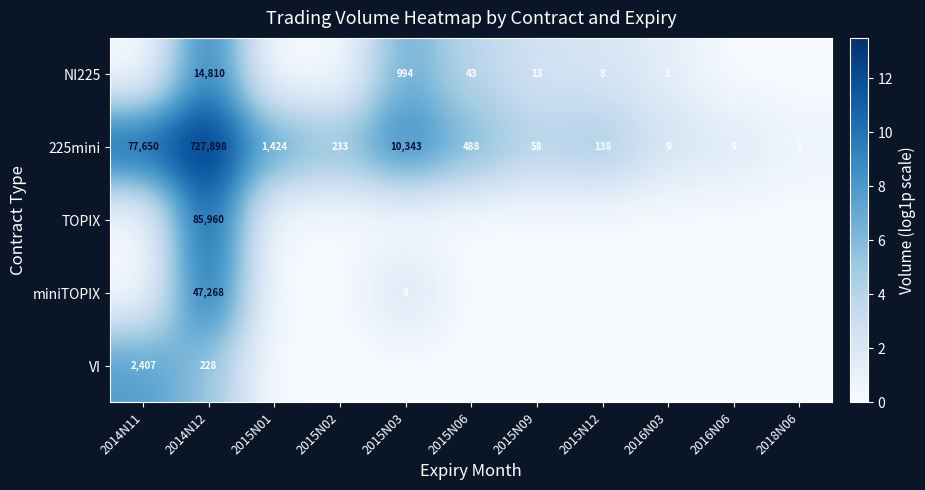

What is the sum of all 225mini values?

818247